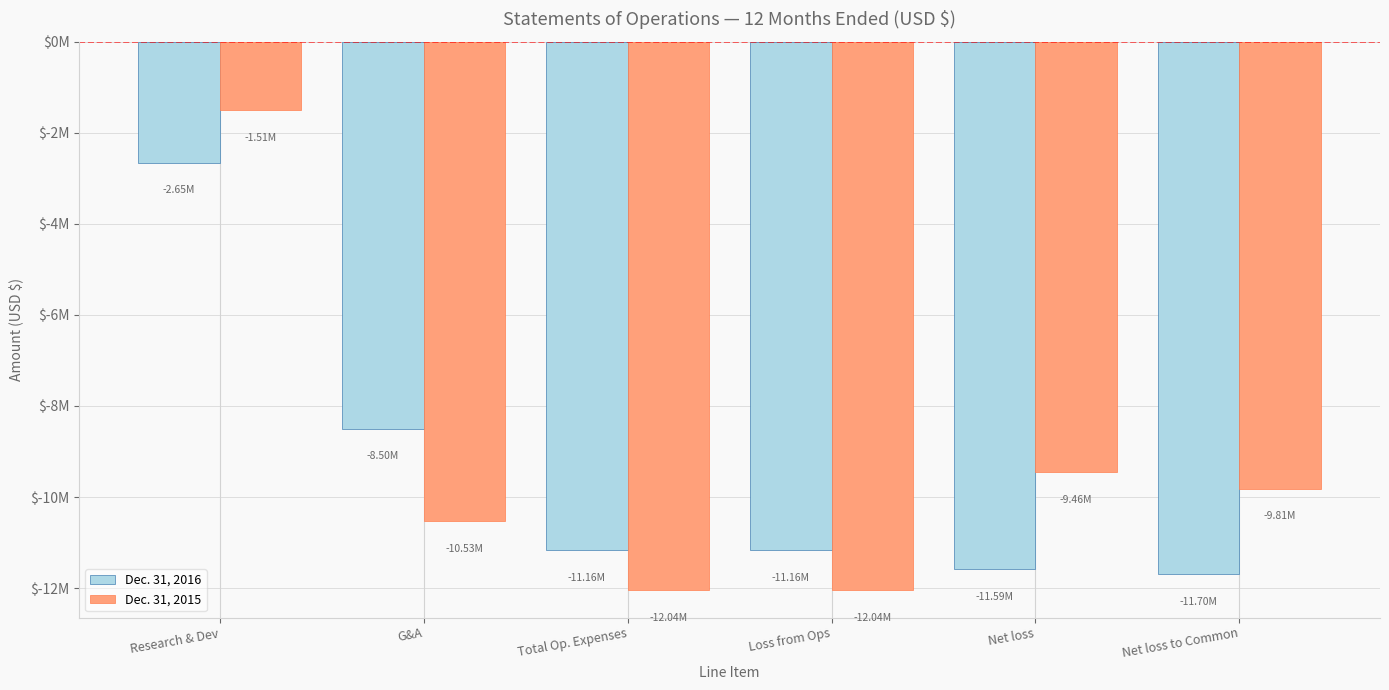

Is it true that Dec. 31, 2015 equals -13705077 at G&A?

False